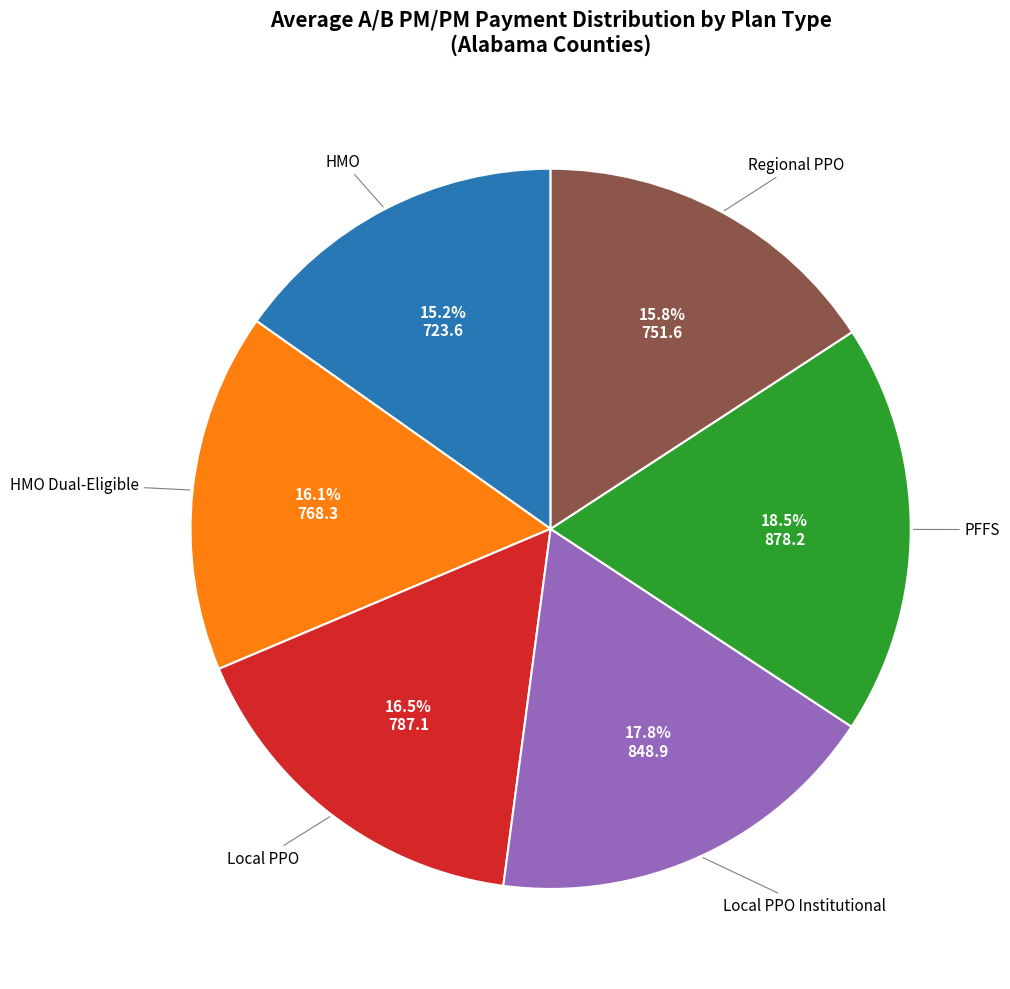

Is there any slice that represents more than half of the pie?

No